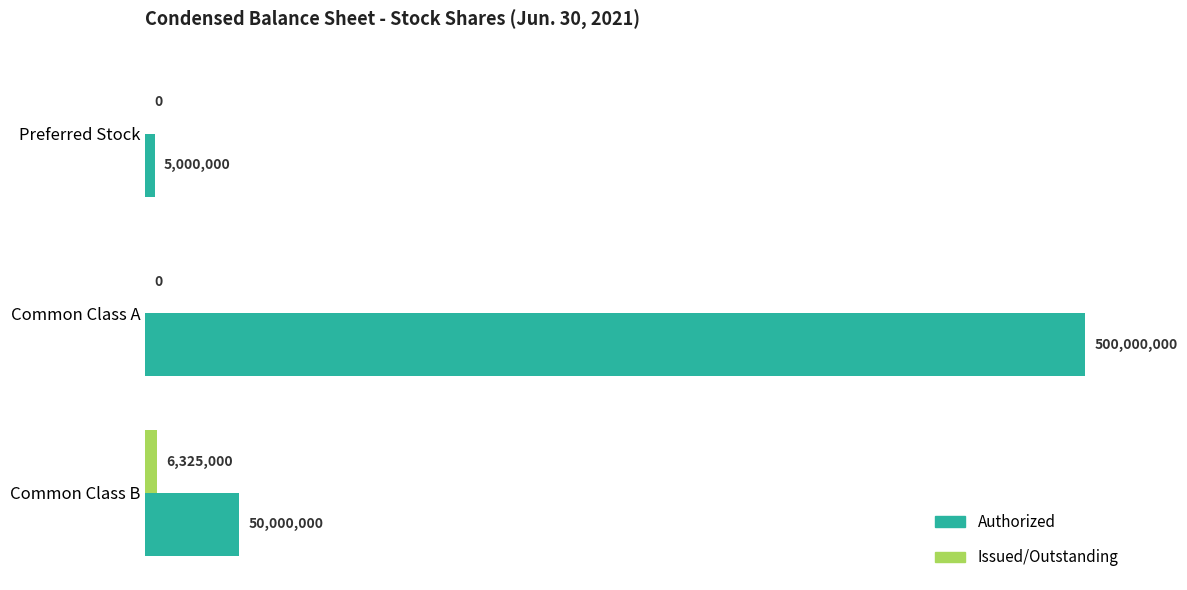

What are all the series names shown in the legend?

Authorized, Issued/Outstanding